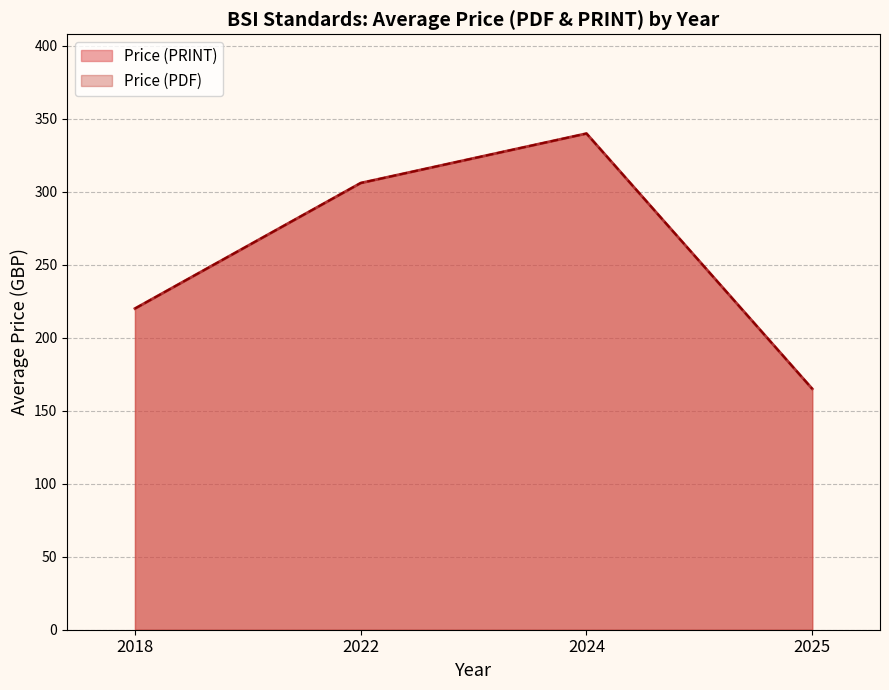

True or false: Price (PRINT) and Price (PDF) intersect in this chart.

False